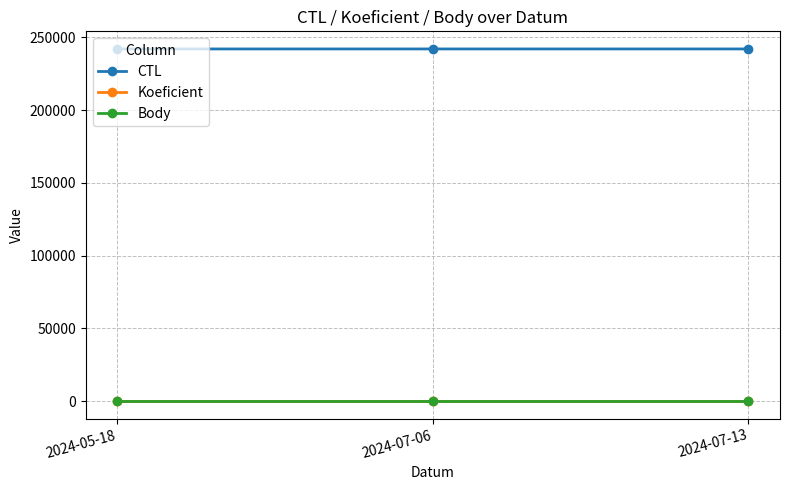

Does the chart have visible grid lines?

Yes